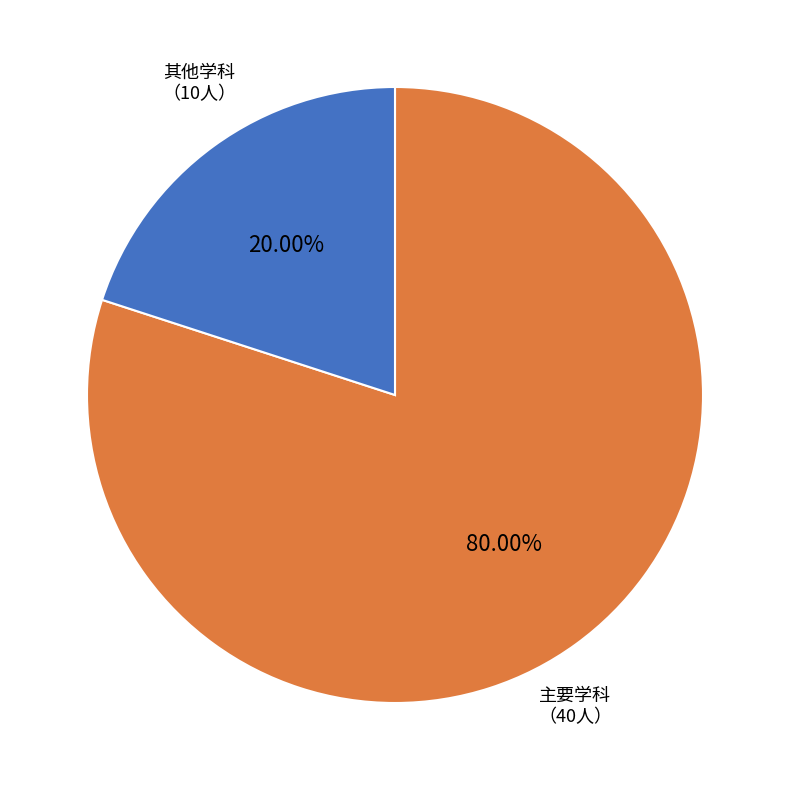

Does any single category account for the majority?

Yes